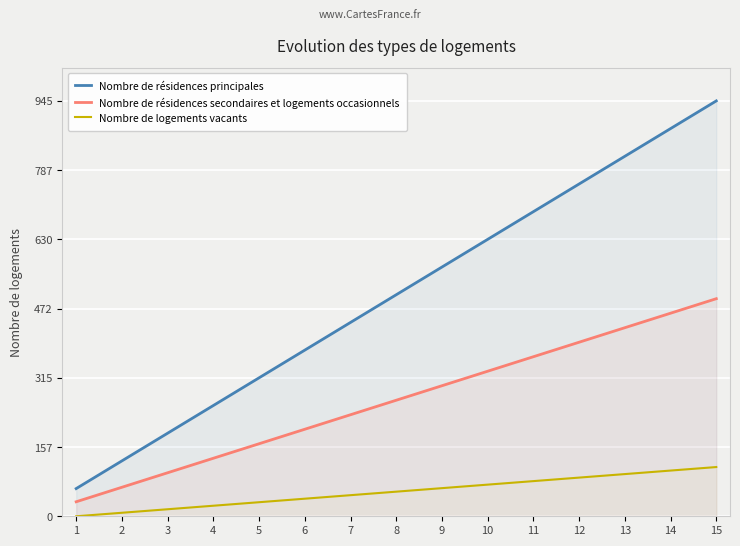

The value of Nombre de logements vacants at 4 is 24. True or false?

True